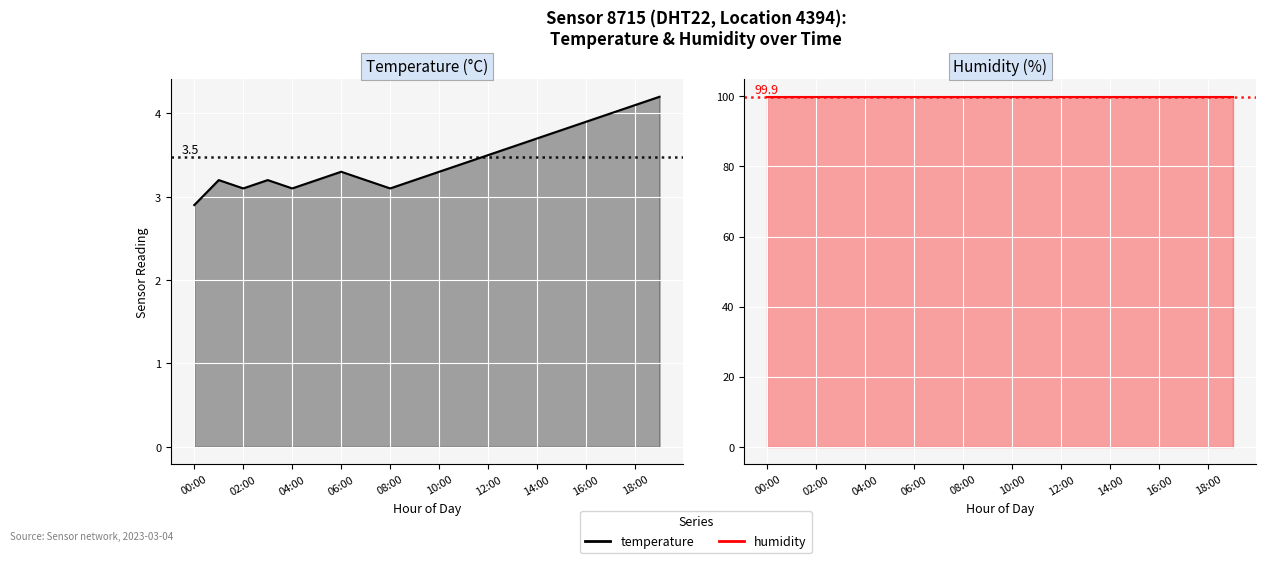

Which category has the highest value in the Temperature (°C) series?

19